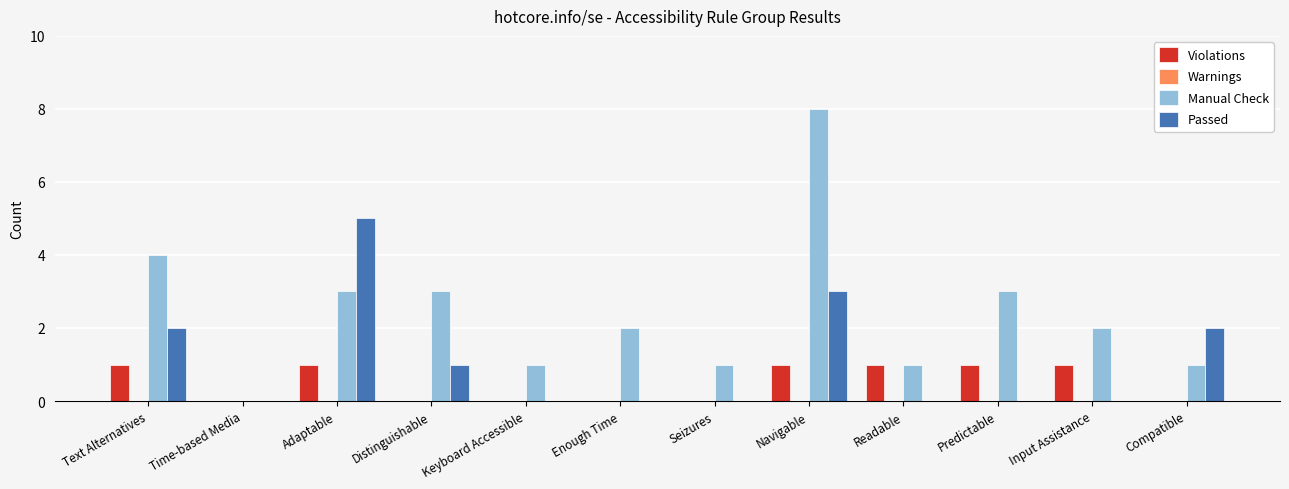

Are the bars grouped side by side (vs. stacked)?

Yes